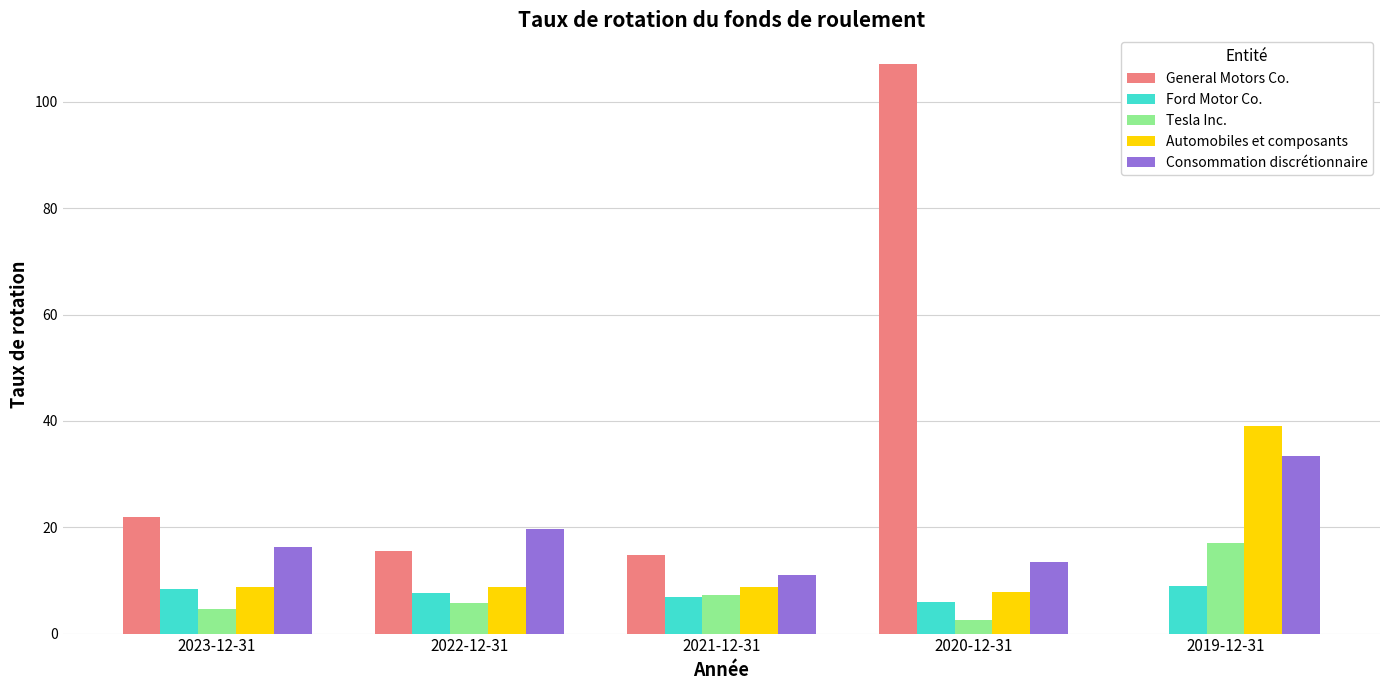

At which label does Consommation discrétionnaire first exceed 16?

2023-12-31